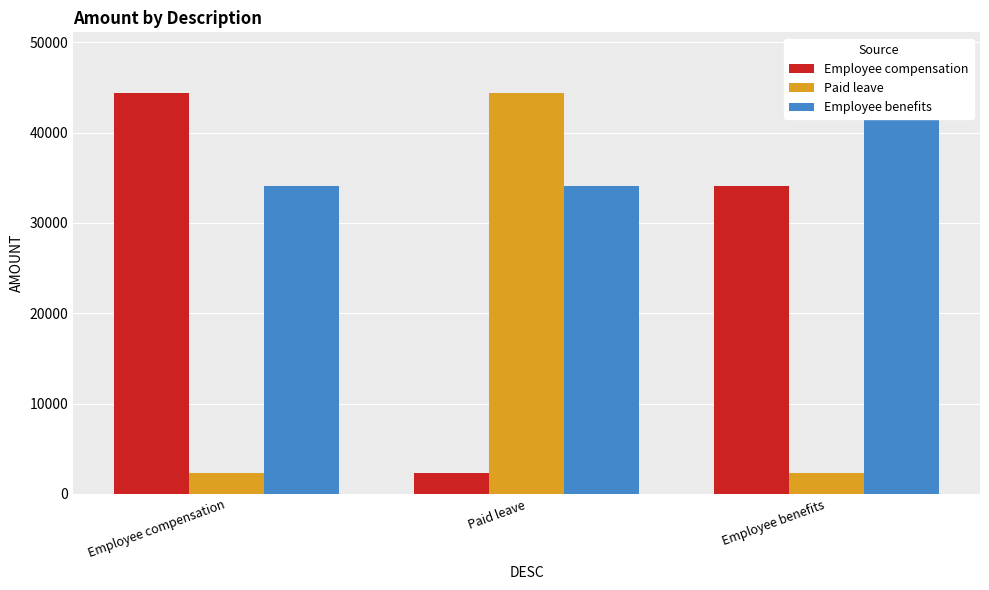

What is the total value across all series at Employee compensation?

80802.2